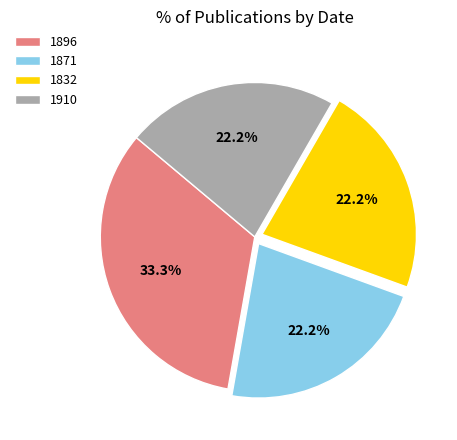

Does any single category account for the majority?

No